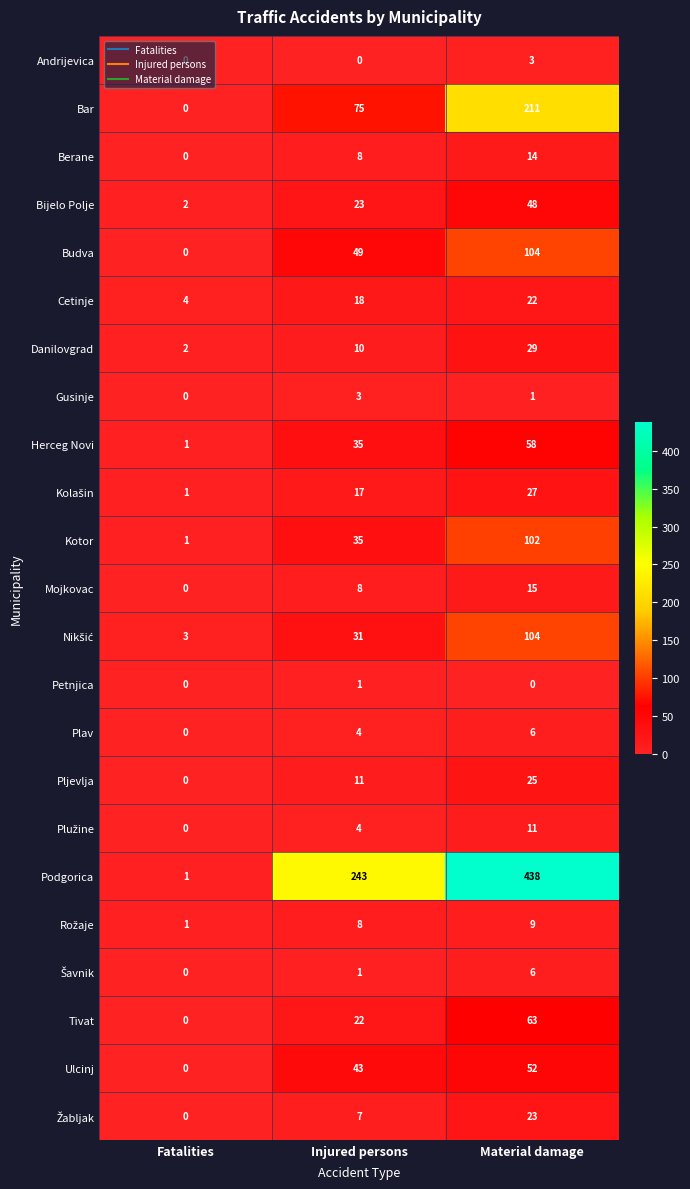

At which category does the chart reach its peak across all series?

Material damage